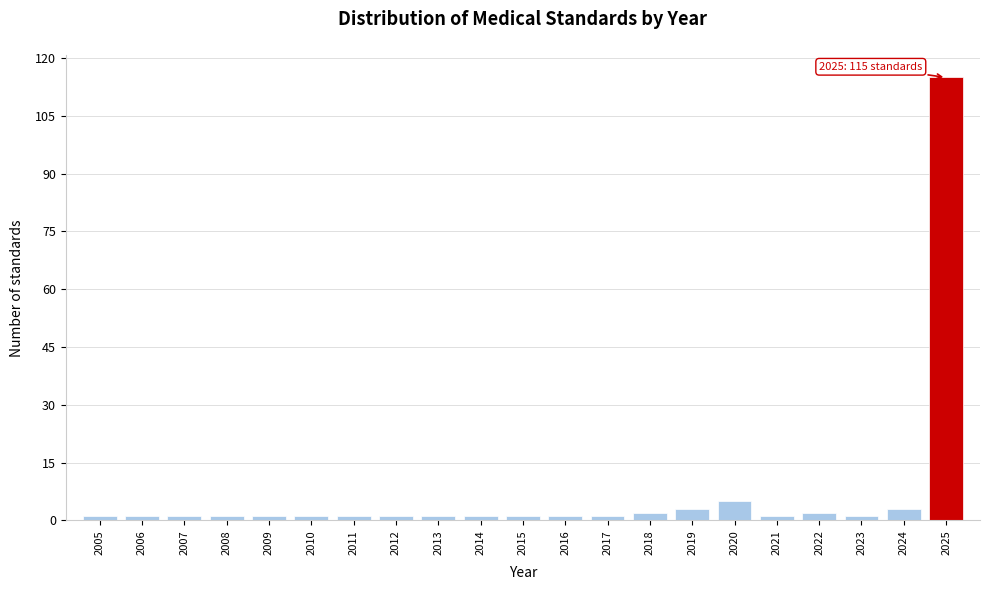

Reading left to right, extract all data points from this chart.

2005=1	2006=1	2007=1	2008=1	2009=1	2010=1	2011=1	2012=1	2013=1	2014=1	2015=1	2016=1	2017=1	2018=2	2019=3	2020=5	2021=1	2022=2	2023=1	2024=3	2025=115